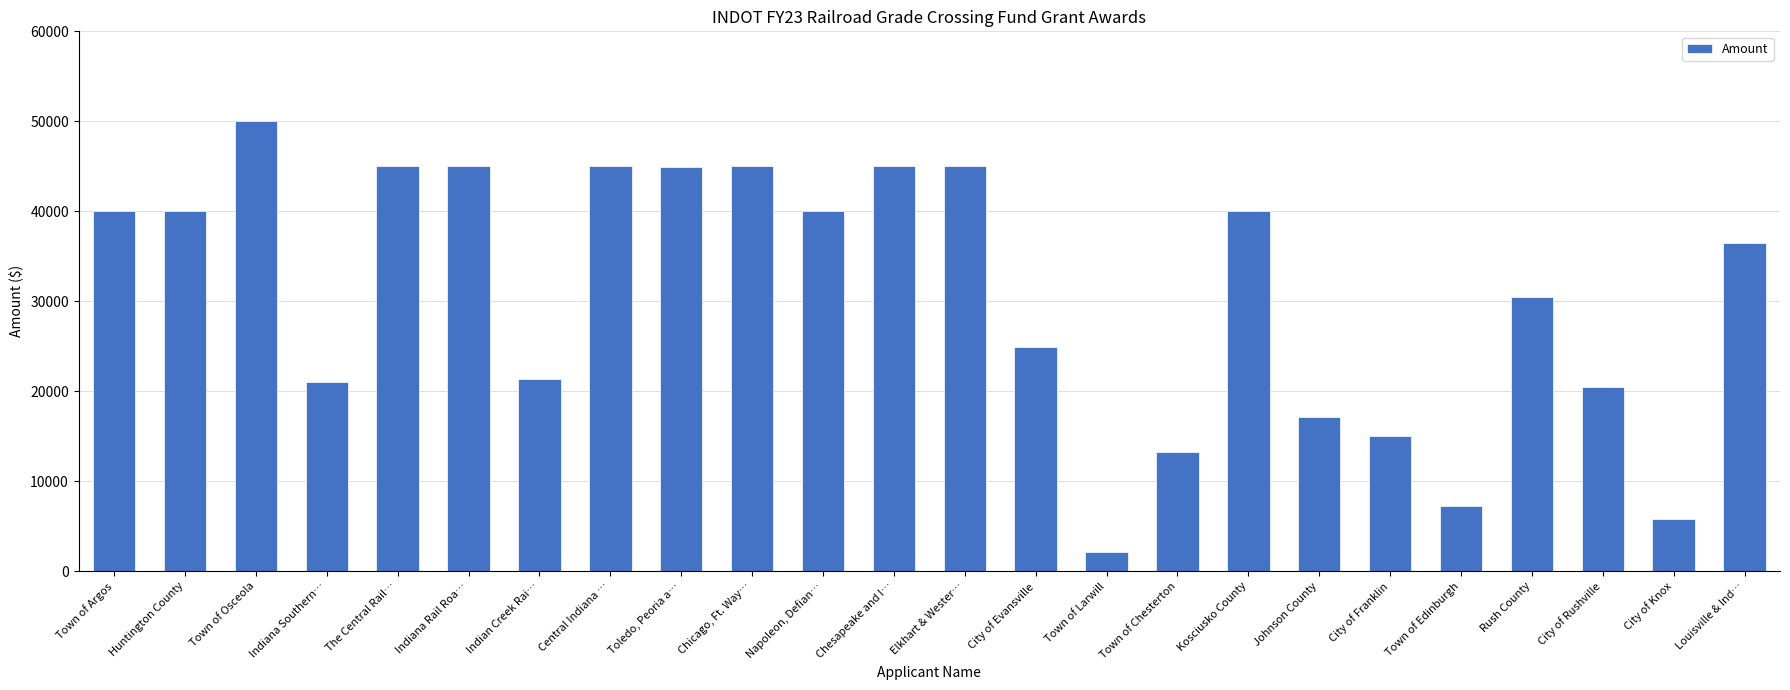

The chart shows a value of 45000.0 at Central Indiana …. True or false?

True